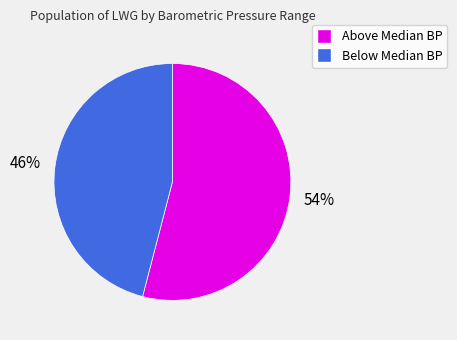

Does any single category account for the majority?

Yes